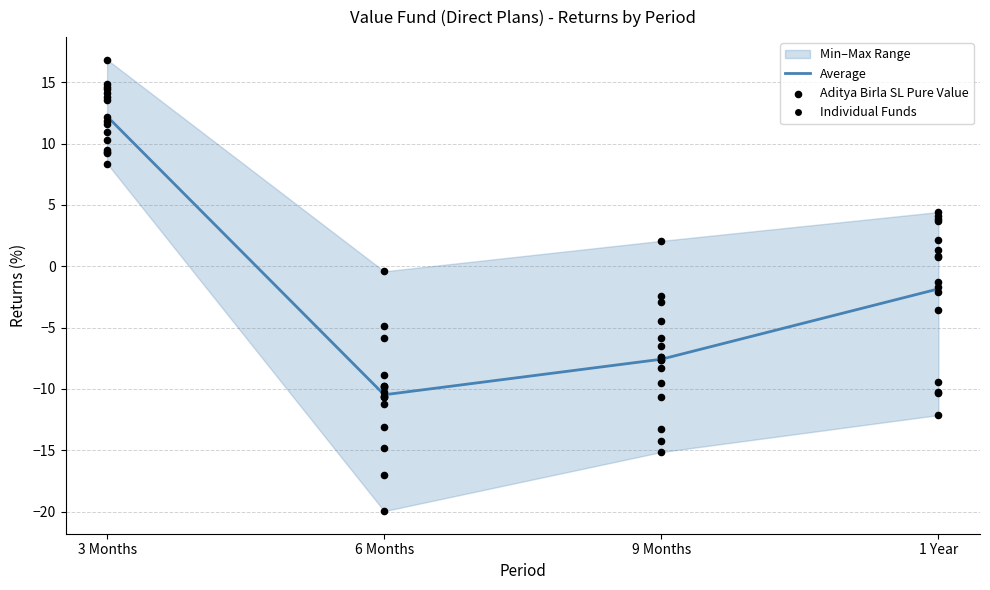

At which category is the sum across all series the highest?

3 Months